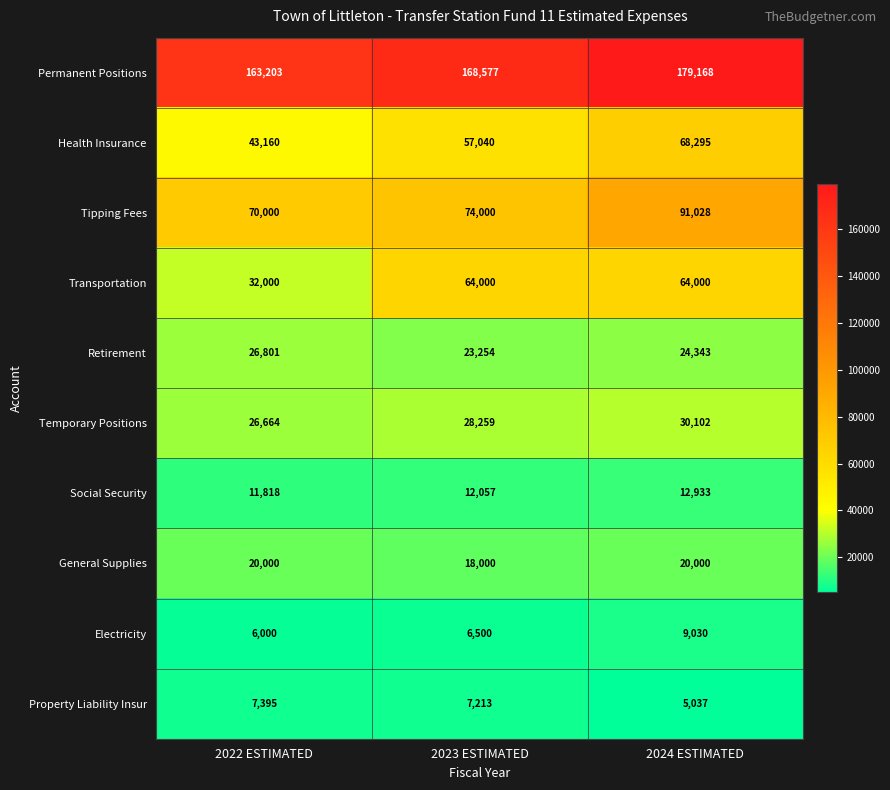

What is the difference between the highest and lowest values at 2024 ESTIMATED?

174131